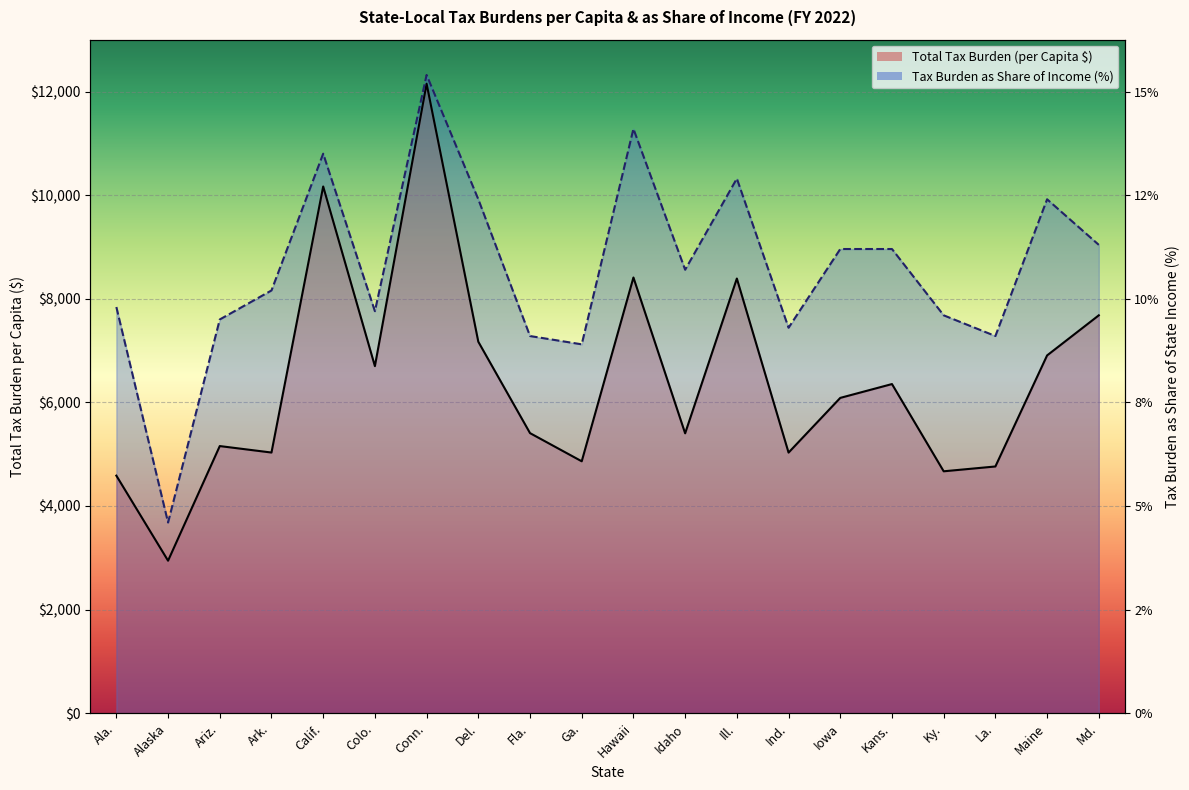

How many lines are shown in the chart?

2